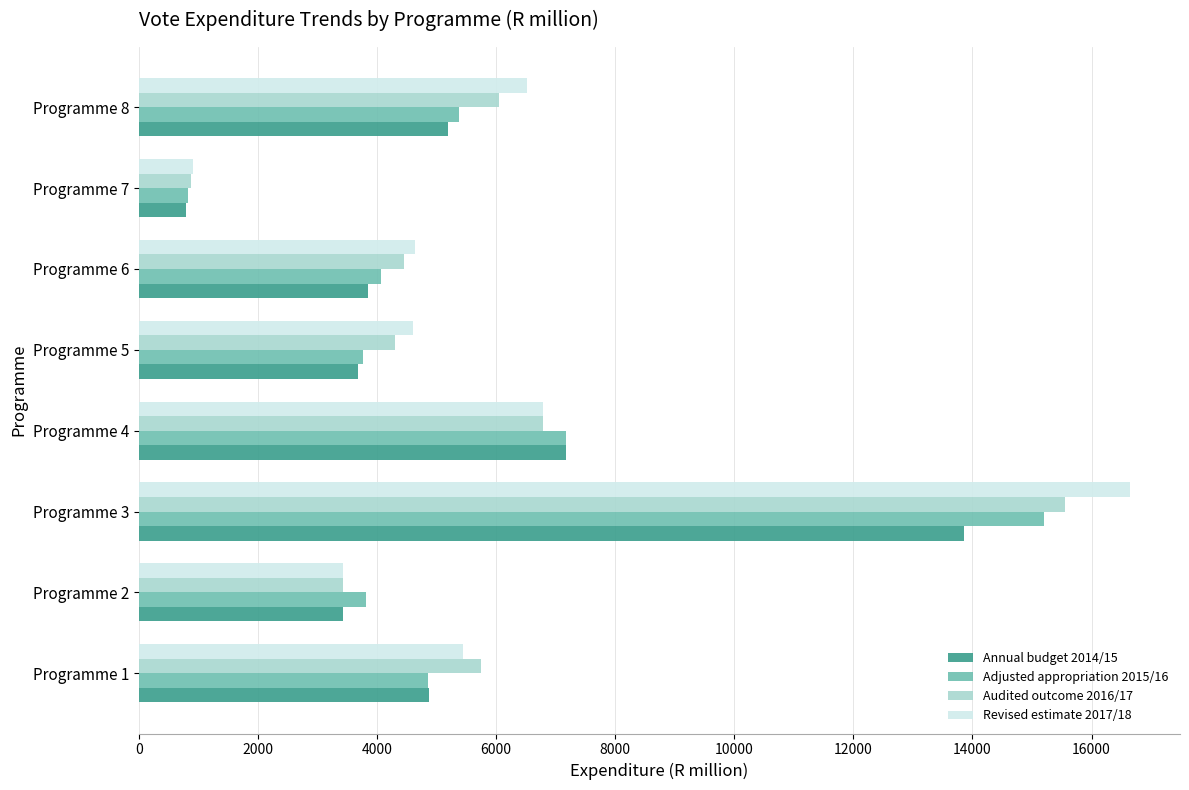

Count the number of data series in this chart.

4